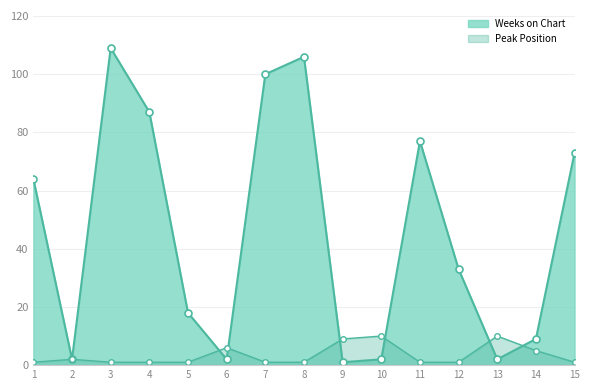

How many data points does each series have?

15